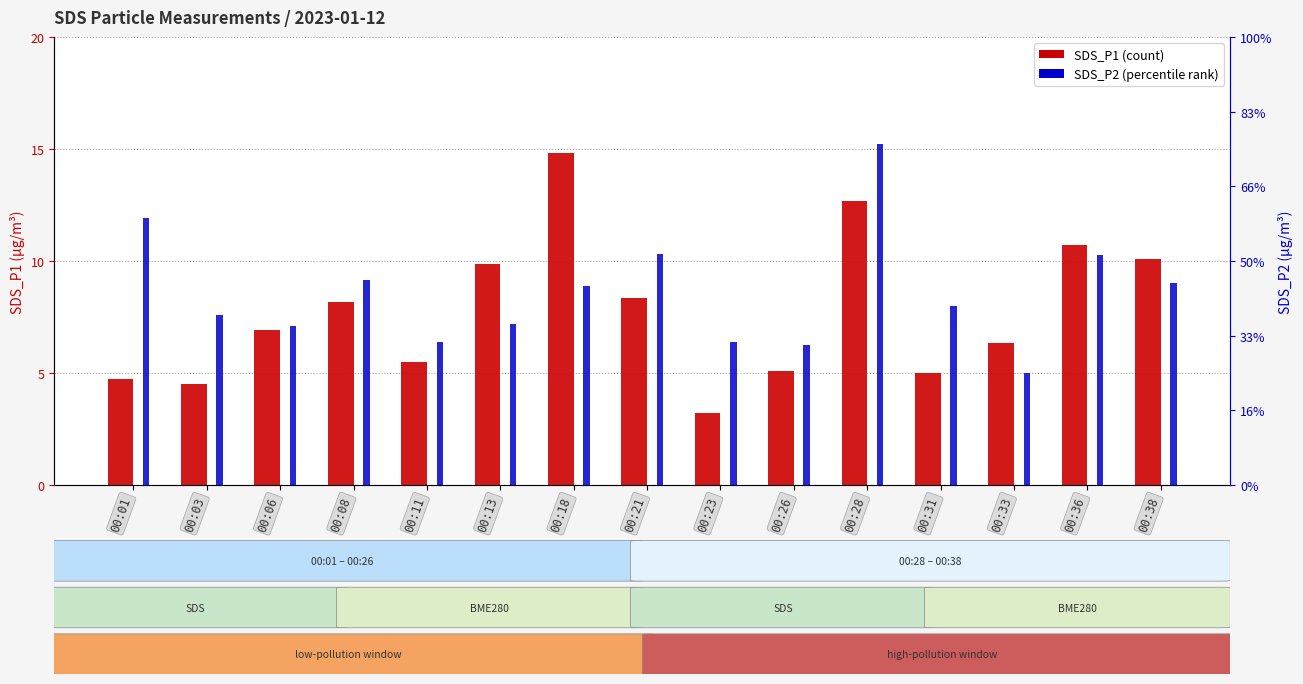

What is the value of the SDS_P2 bar at the 12th from the left?

2.4